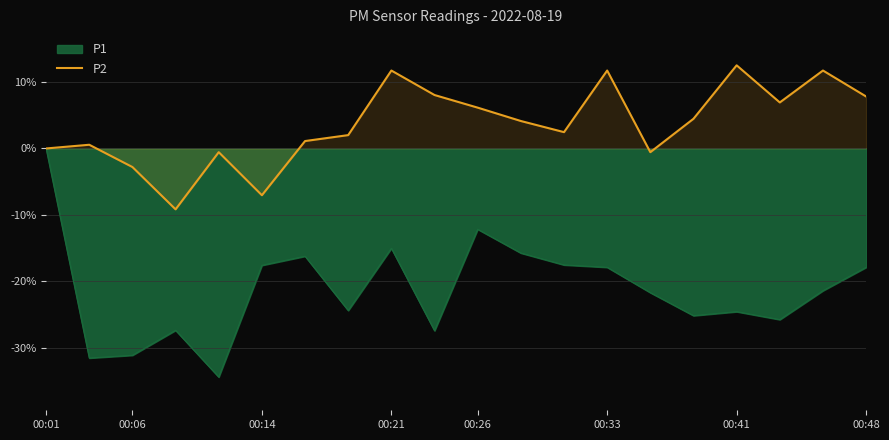

What is the minimum value shown in the chart?

-34.4